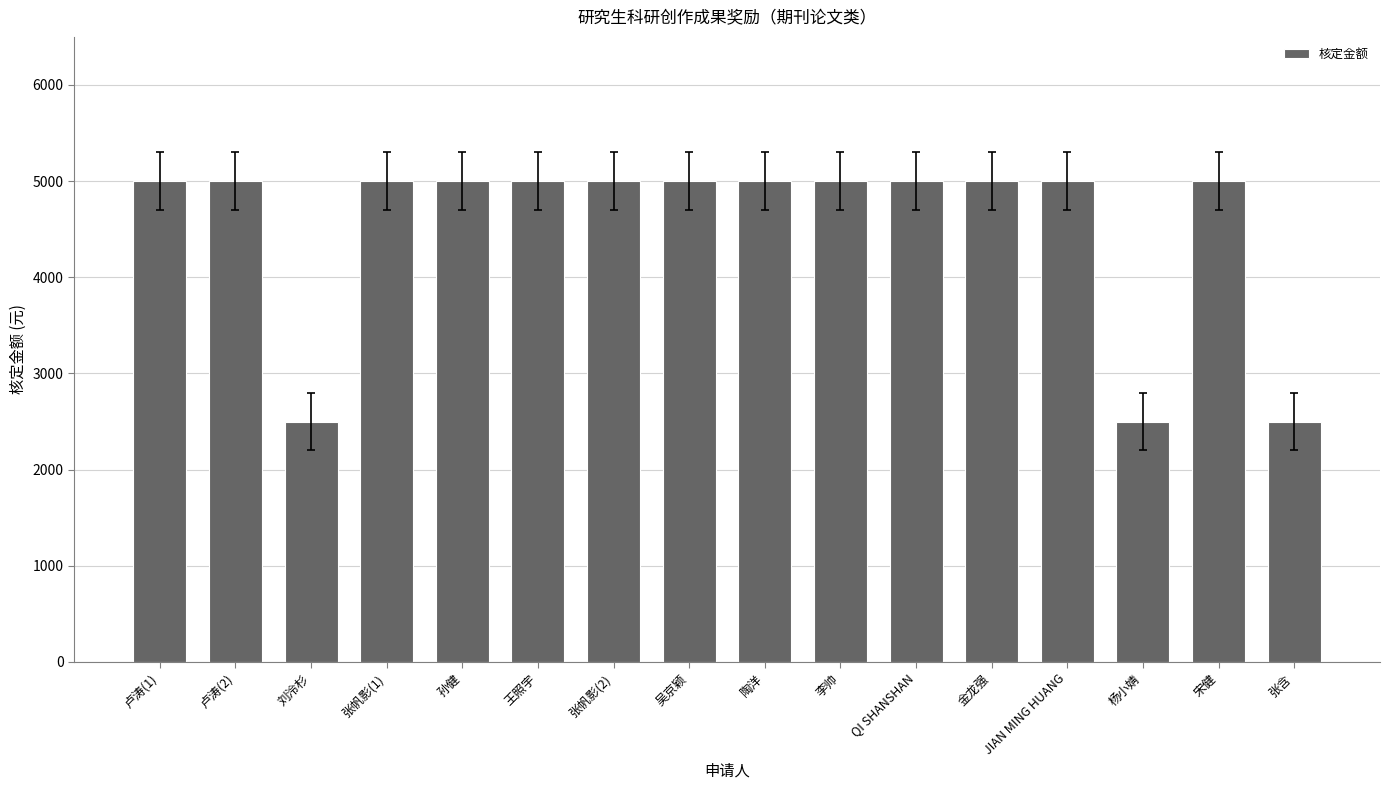

Does the chart contain stacked bars?

No